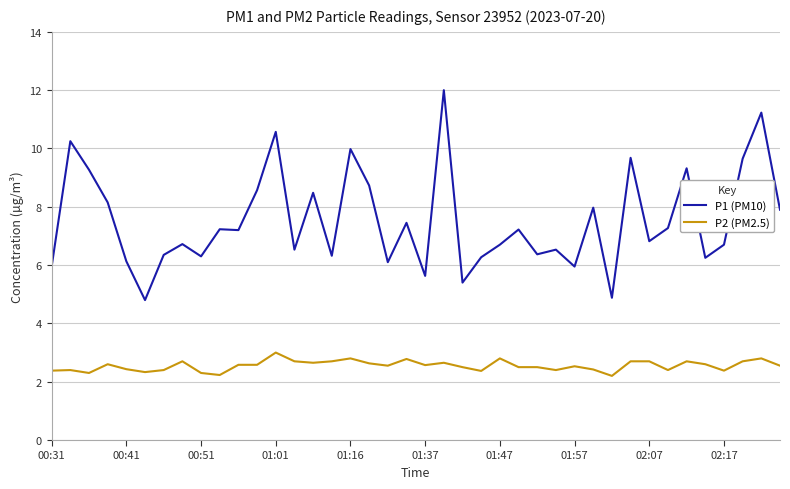

Which series has the largest range (max minus min)?

P1 (PM10)